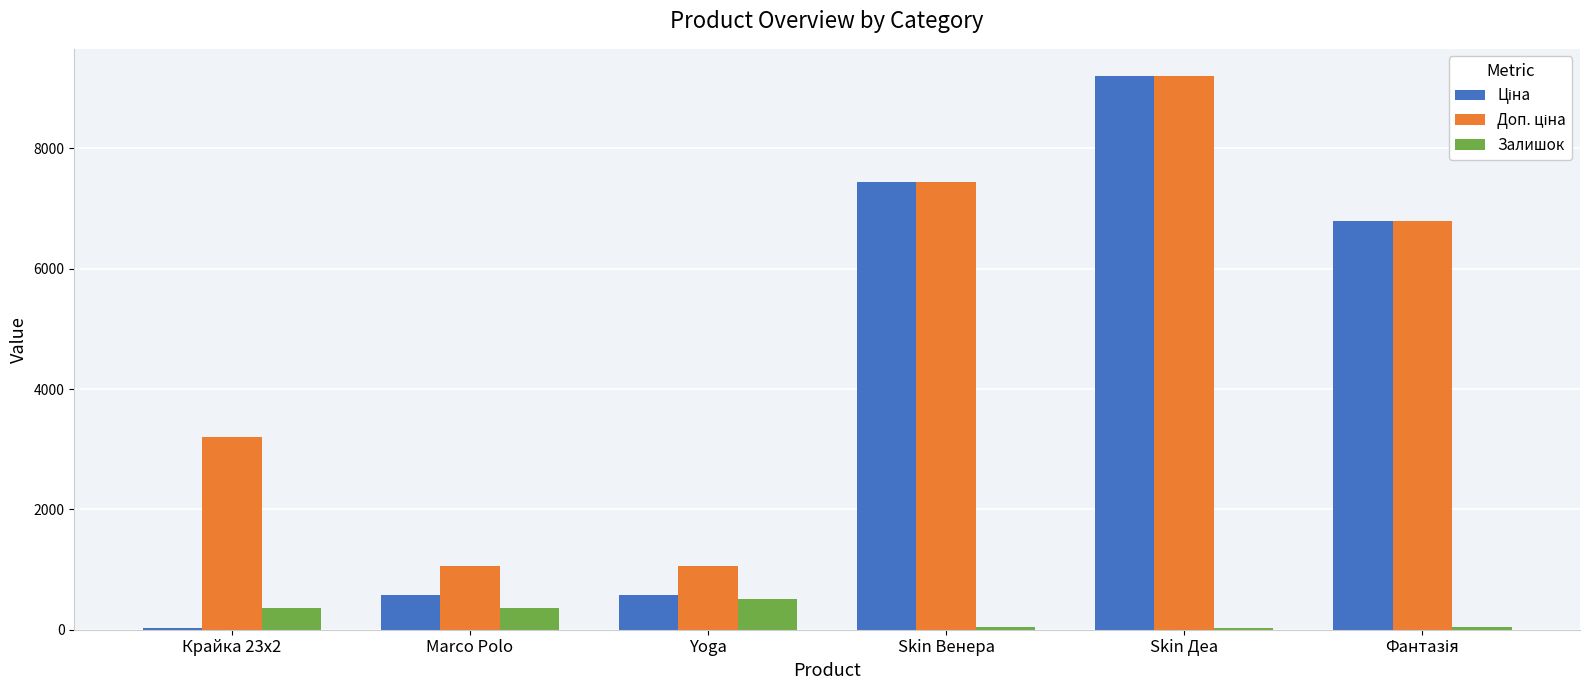

What is the greatest value displayed?

9196.3